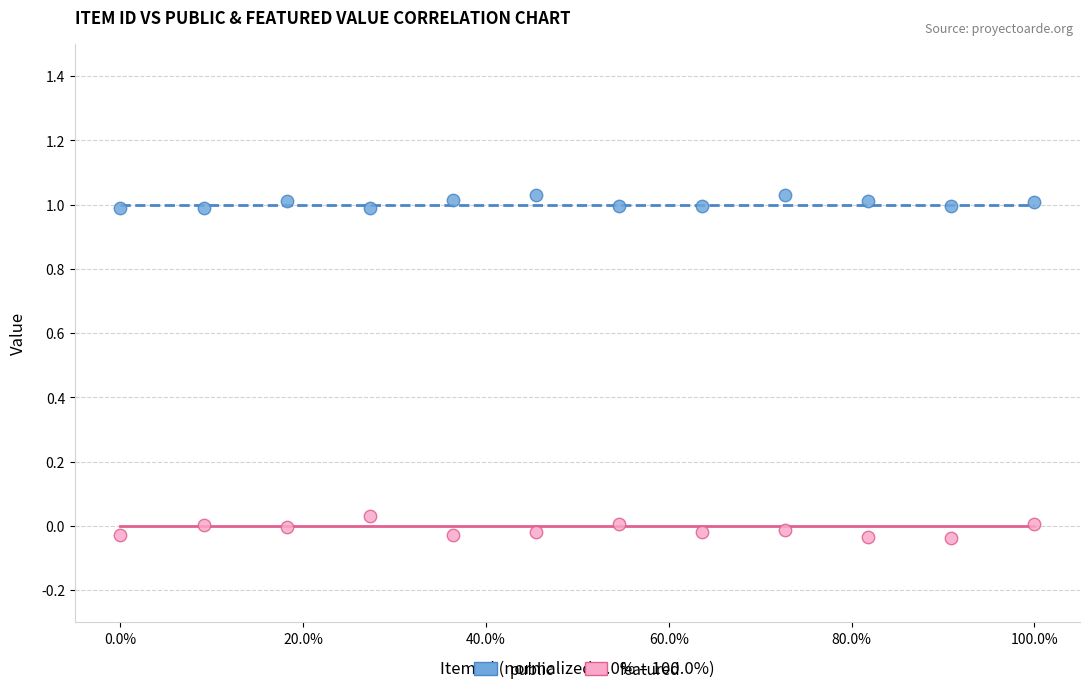

Across all data points, what is the range of Y values (max minus min)?

1.1